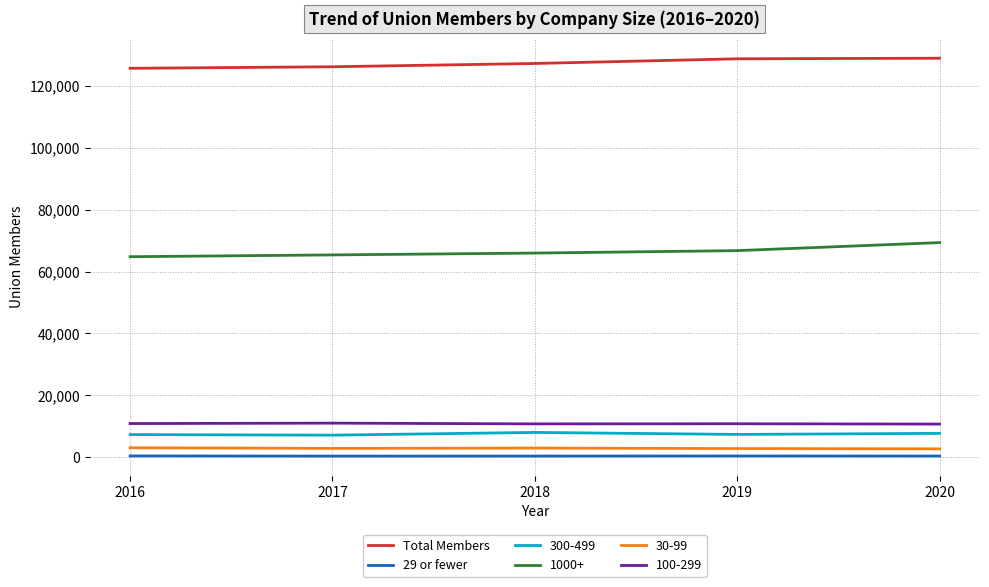

What is the total value across all series at 2019?

216860